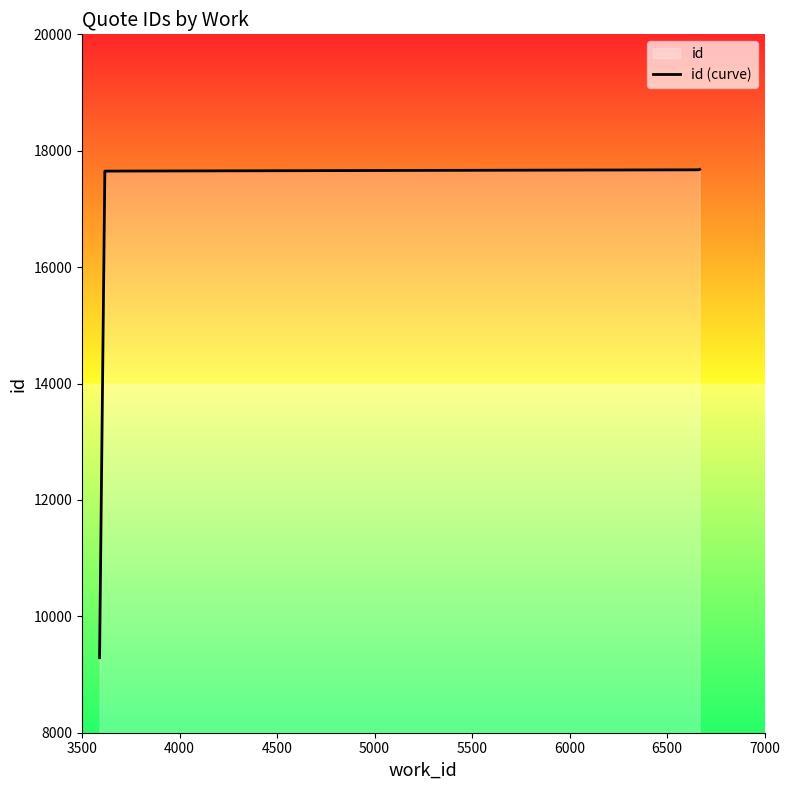

How many data points are less than 17641?

5